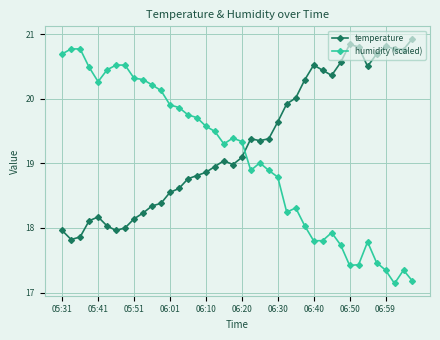

What is the sum of all humidity (scaled) values?

762.3